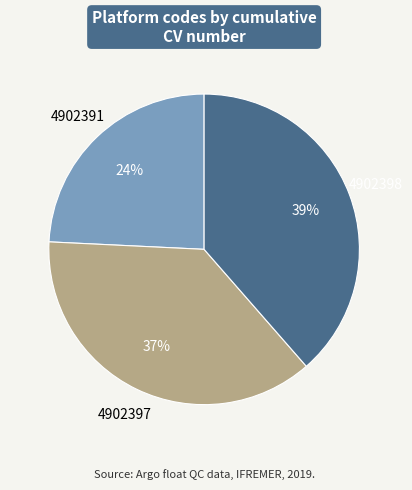

To the nearest percent, what is the average slice percentage?

33%